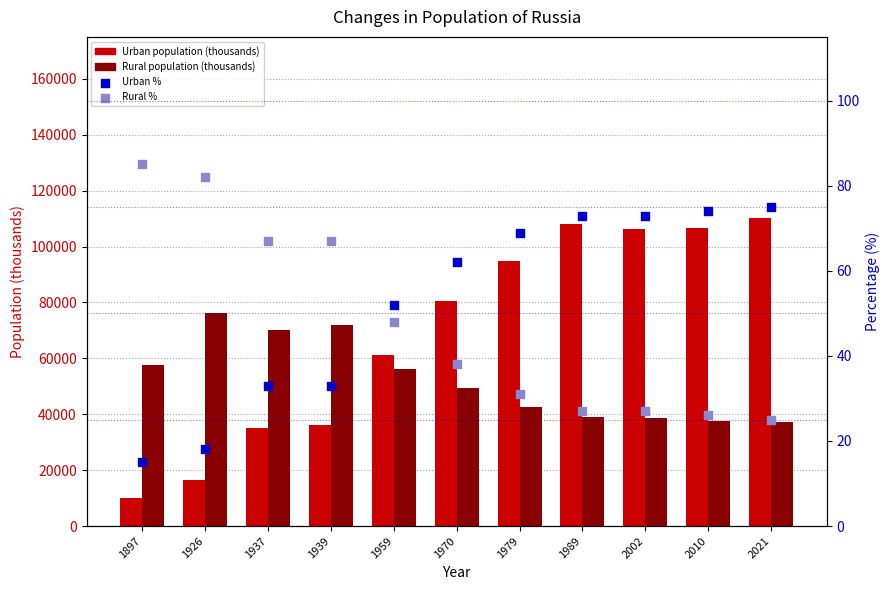

What is the total value across all series at 1939?

108477